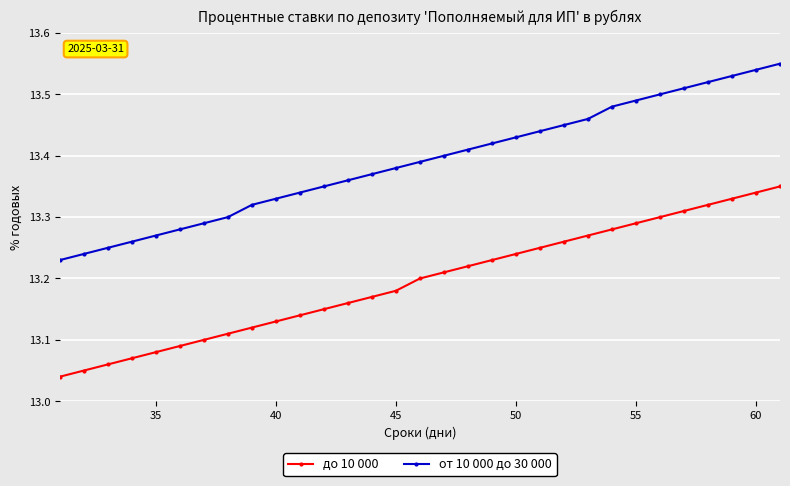

Is this an area chart (filled region under the line)?

No